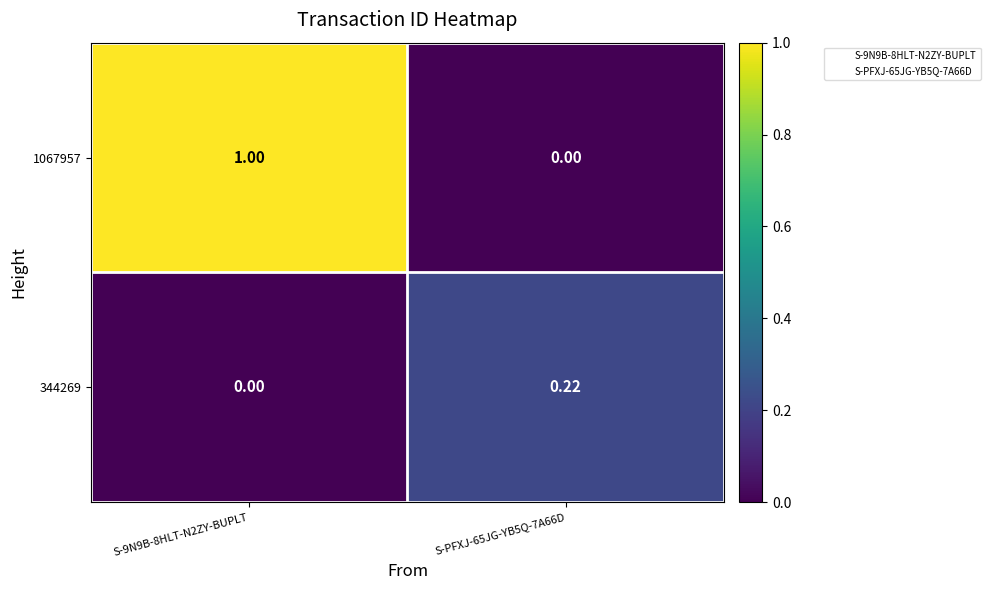

Is the value of 344269 at S-9N9B-8HLT-N2ZY-BUPLT greater than the value of 1067957 at S-9N9B-8HLT-N2ZY-BUPLT?

No